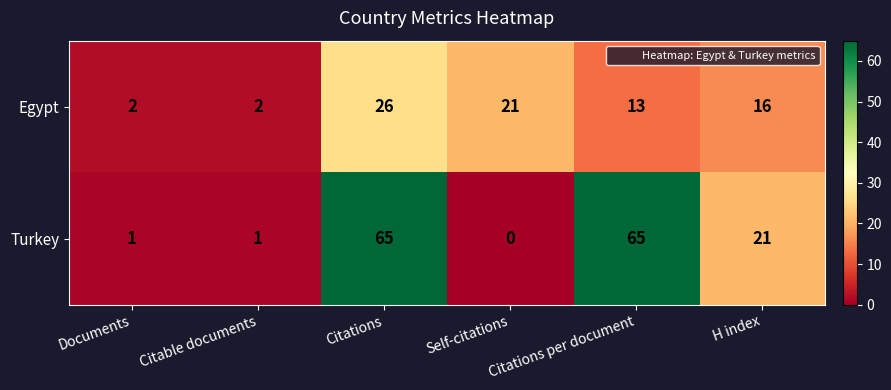

The Turkey series shows 1 at Citable documents. True or false?

True